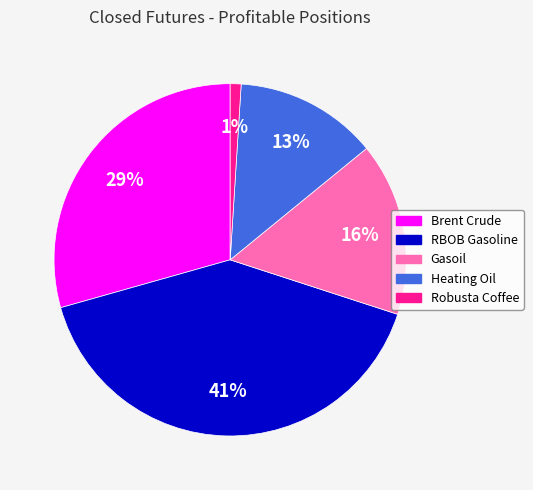

Which slice is the smallest?

Robusta Coffee